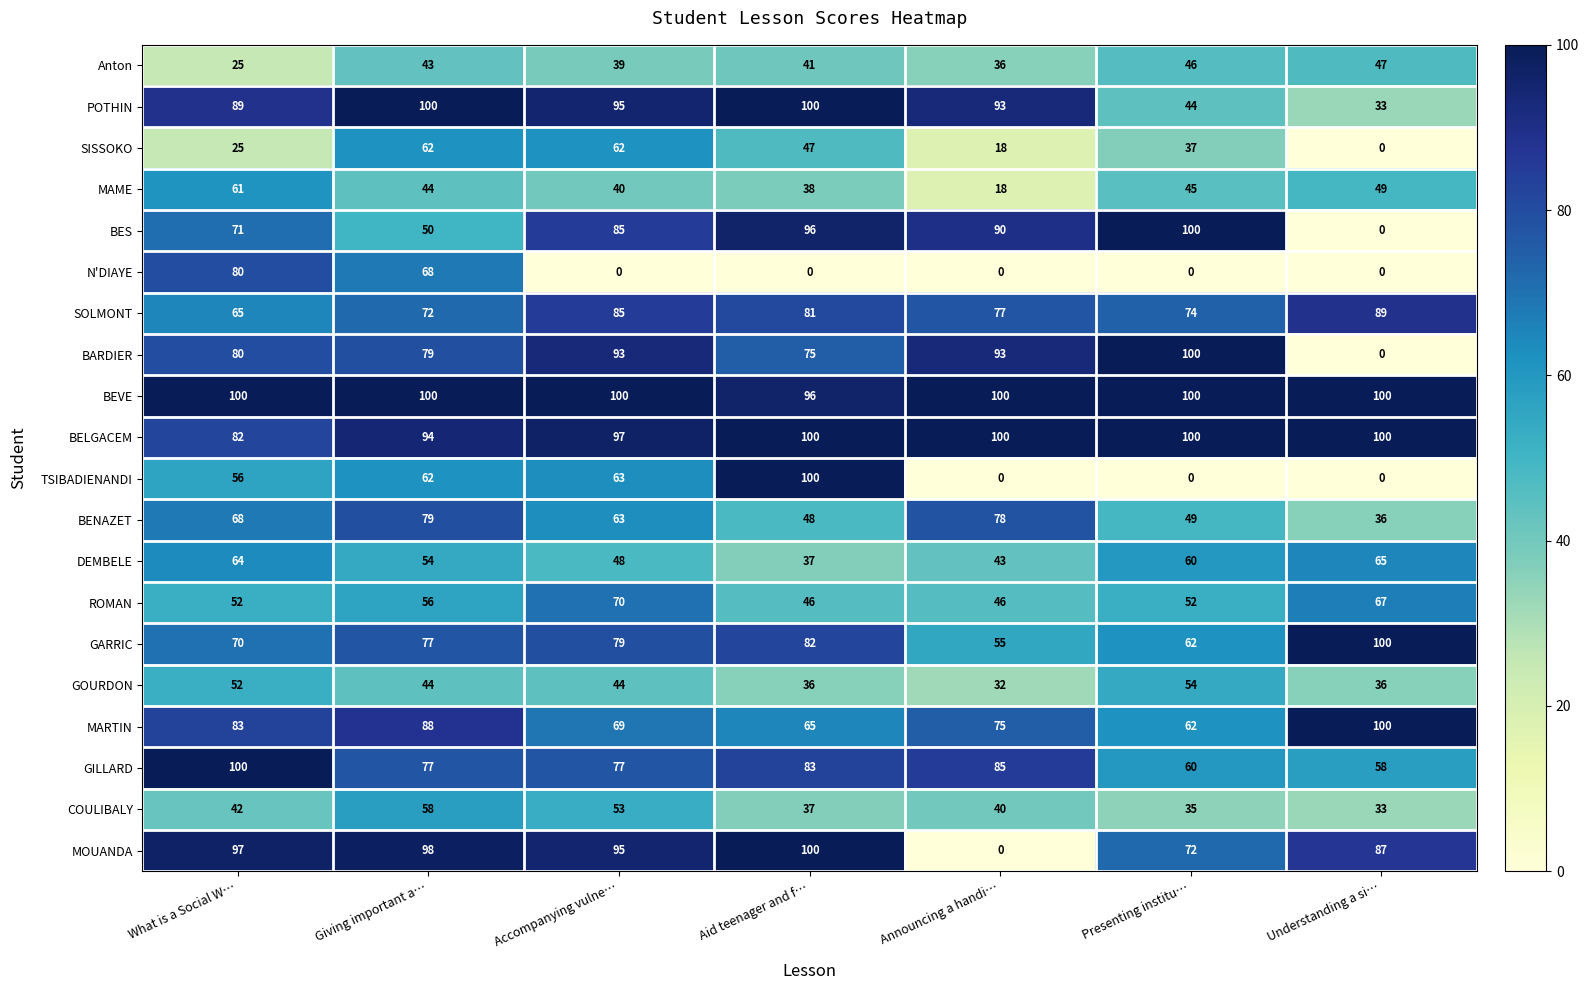

Where is BARDIER nearest to the value 50?

Aid teenager and f…